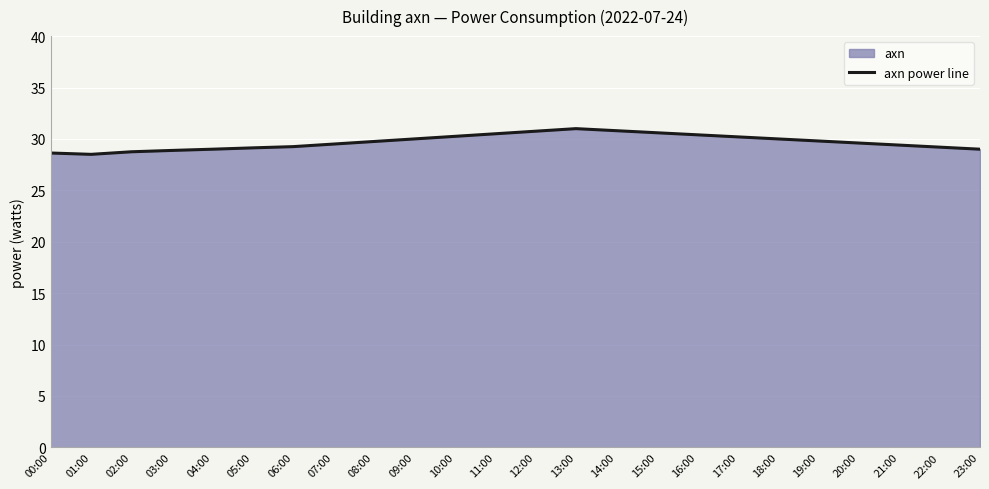

Is it true that the value at 19:00 is 45.3?

False